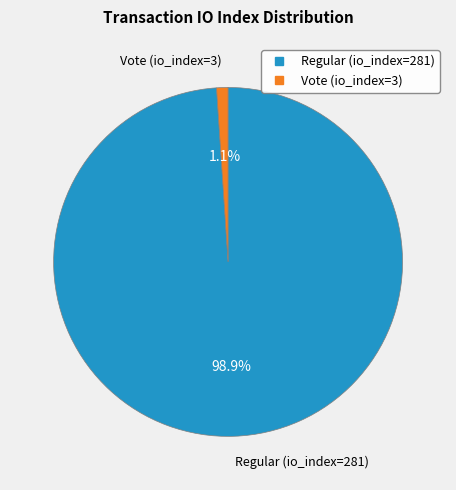

How many slices are in this pie chart?

2